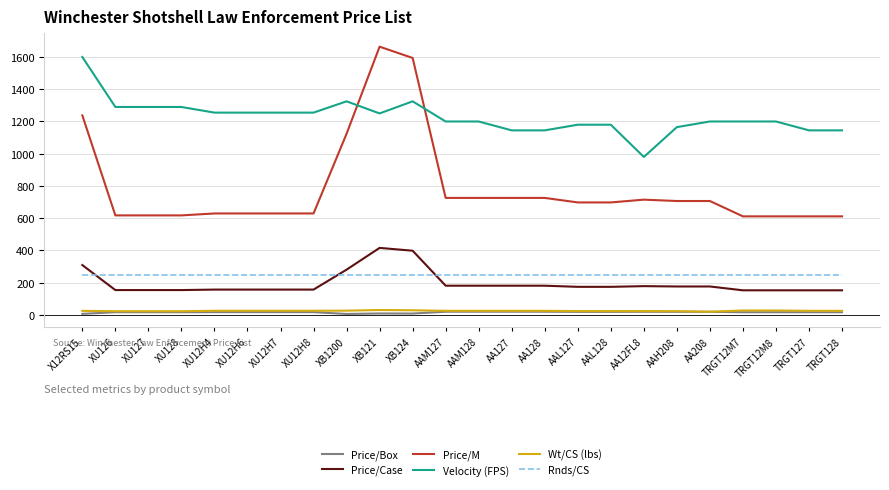

What is the average value of the Wt/CS (lbs) series?

25.5